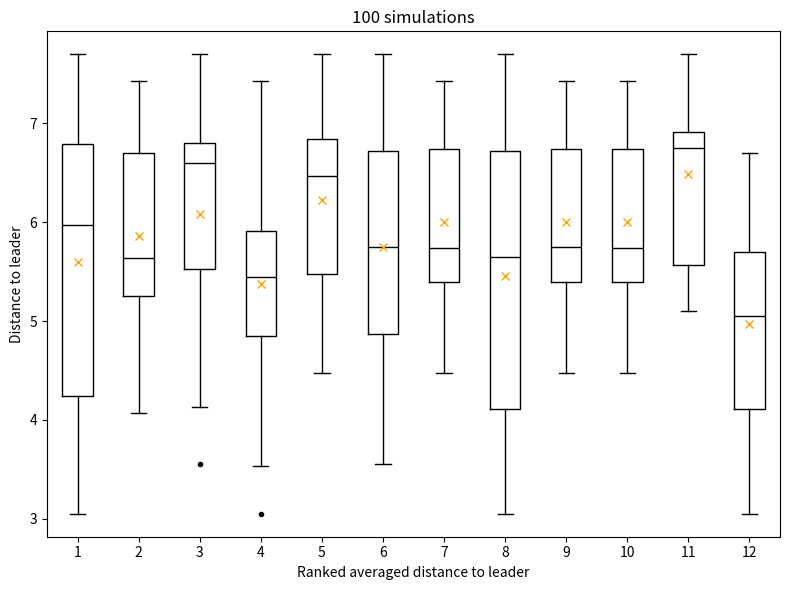

Reading left to right, transcribe this box plot: for each box, give where its median line is, the range the box spans, and where its two whiskers end, as read against the y-axis. The values are not printed on the chart, so give them approximately, as read against the axis.

1: median 6.0, box 4.2 to 6.8, whiskers 3.1 to 7.7
2: median 5.6, box 5.3 to 6.7, whiskers 4.1 to 7.4
3: median 6.6, box 5.5 to 6.8, whiskers 4.1 to 7.7
4: median 5.5, box 4.8 to 5.9, whiskers 3.5 to 7.4
5: median 6.5, box 5.5 to 6.8, whiskers 4.5 to 7.7
6: median 5.8, box 4.9 to 6.7, whiskers 3.6 to 7.7
7: median 5.7, box 5.4 to 6.7, whiskers 4.5 to 7.4
8: median 5.7, box 4.1 to 6.7, whiskers 3.1 to 7.7
9: median 5.8, box 5.4 to 6.7, whiskers 4.5 to 7.4
10: median 5.7, box 5.4 to 6.7, whiskers 4.5 to 7.4
11: median 6.8, box 5.6 to 6.9, whiskers 5.1 to 7.7
12: median 5.1, box 4.1 to 5.7, whiskers 3.1 to 6.7